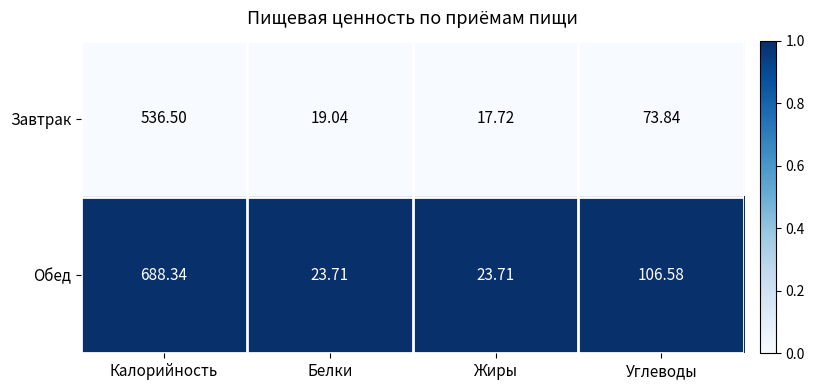

Which series has the largest total across all categories?

Обед